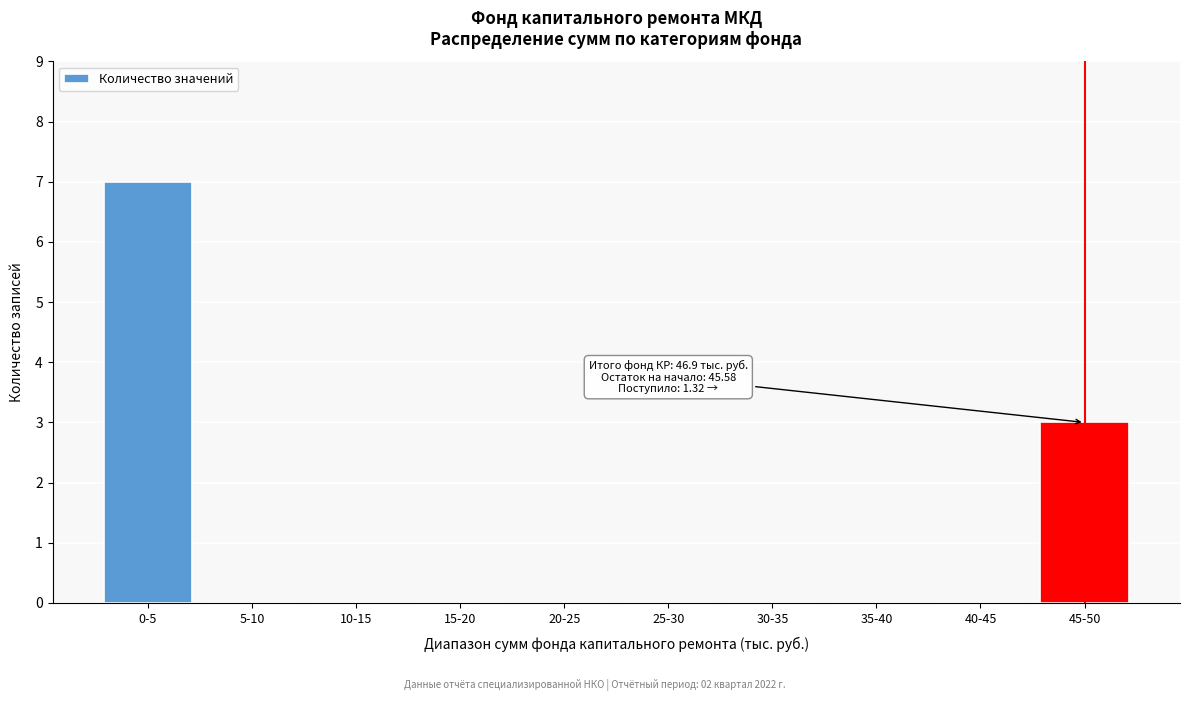

Reading left to right, extract all data points from this chart.

0-5=7	5-10=0	10-15=0	15-20=0	20-25=0	25-30=0	30-35=0	35-40=0	40-45=0	45-50=3